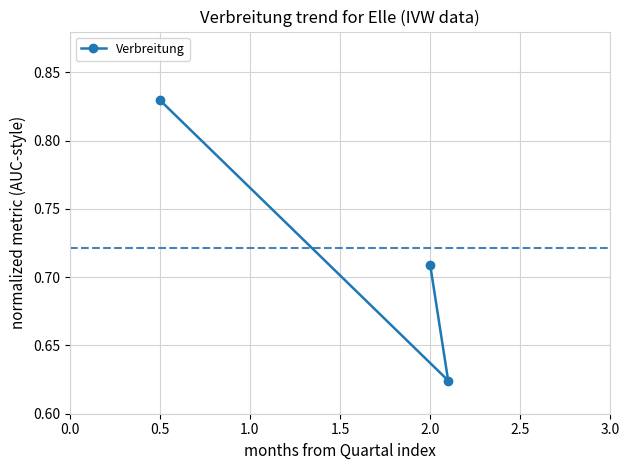

Count the values in the range 0 to 1.

3